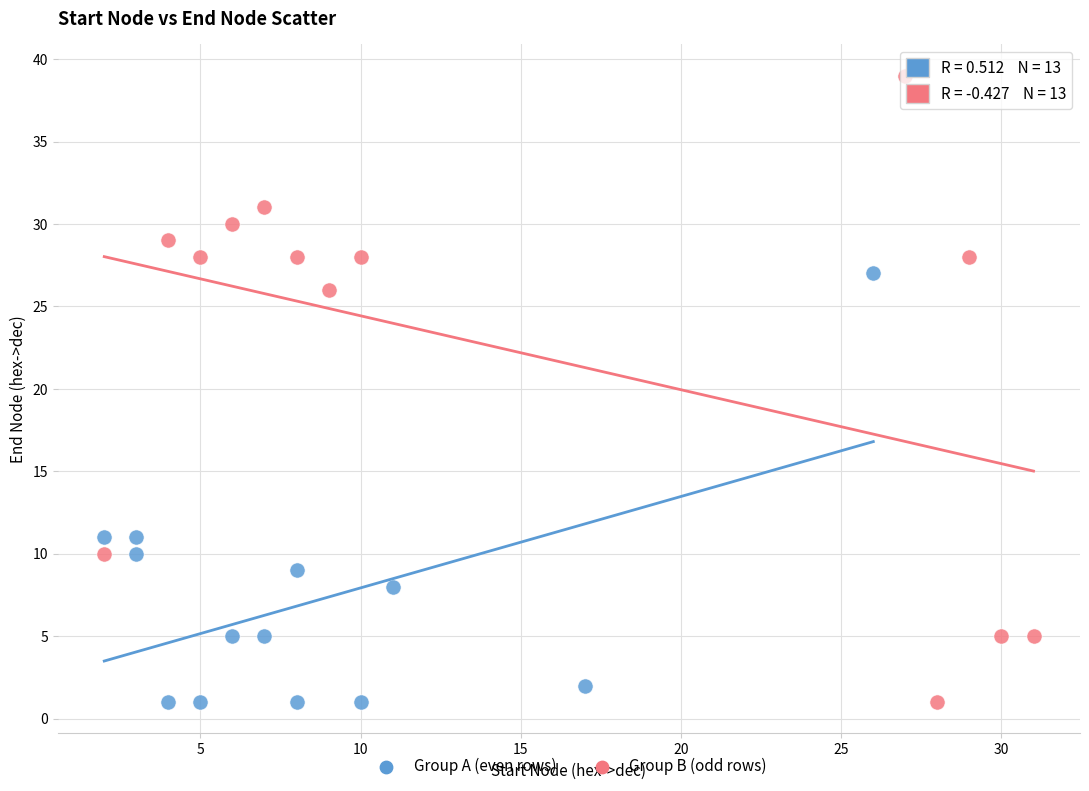

Which series has the largest Y range (max minus min)?

Group B (odd rows)